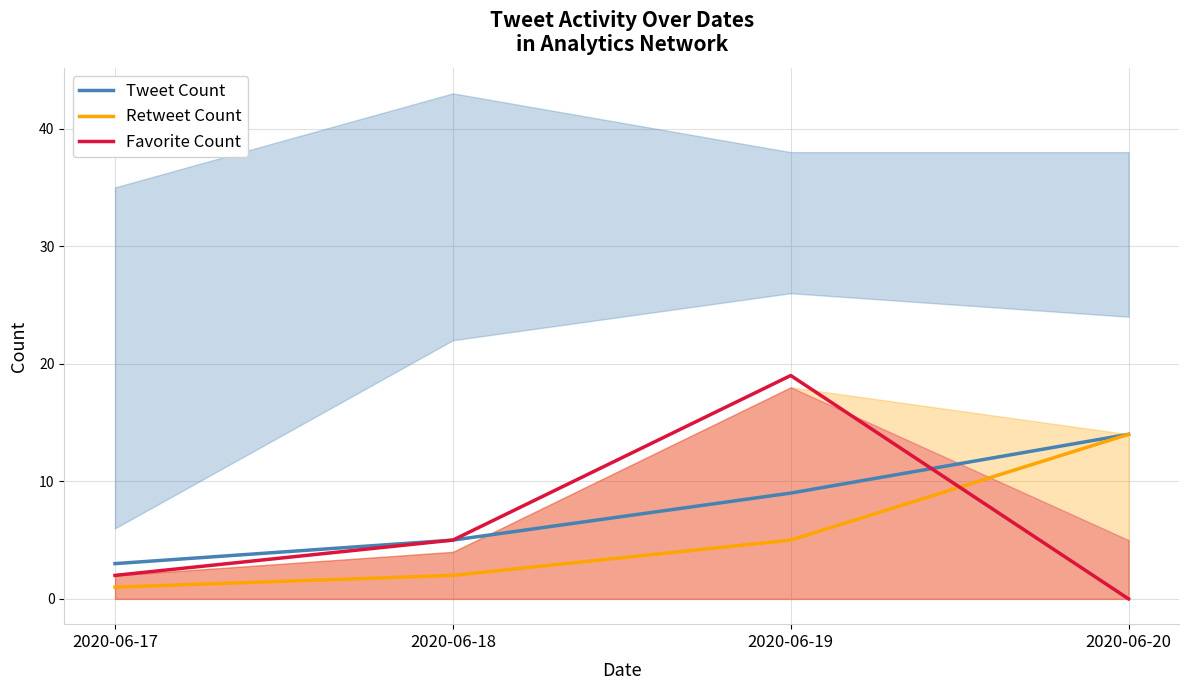

Reading left to right, extract all data points from this chart.

Tweet Count: 3	5	9	14
Retweet Count: 1	2	5	14
Favorite Count: 2	5	19	0